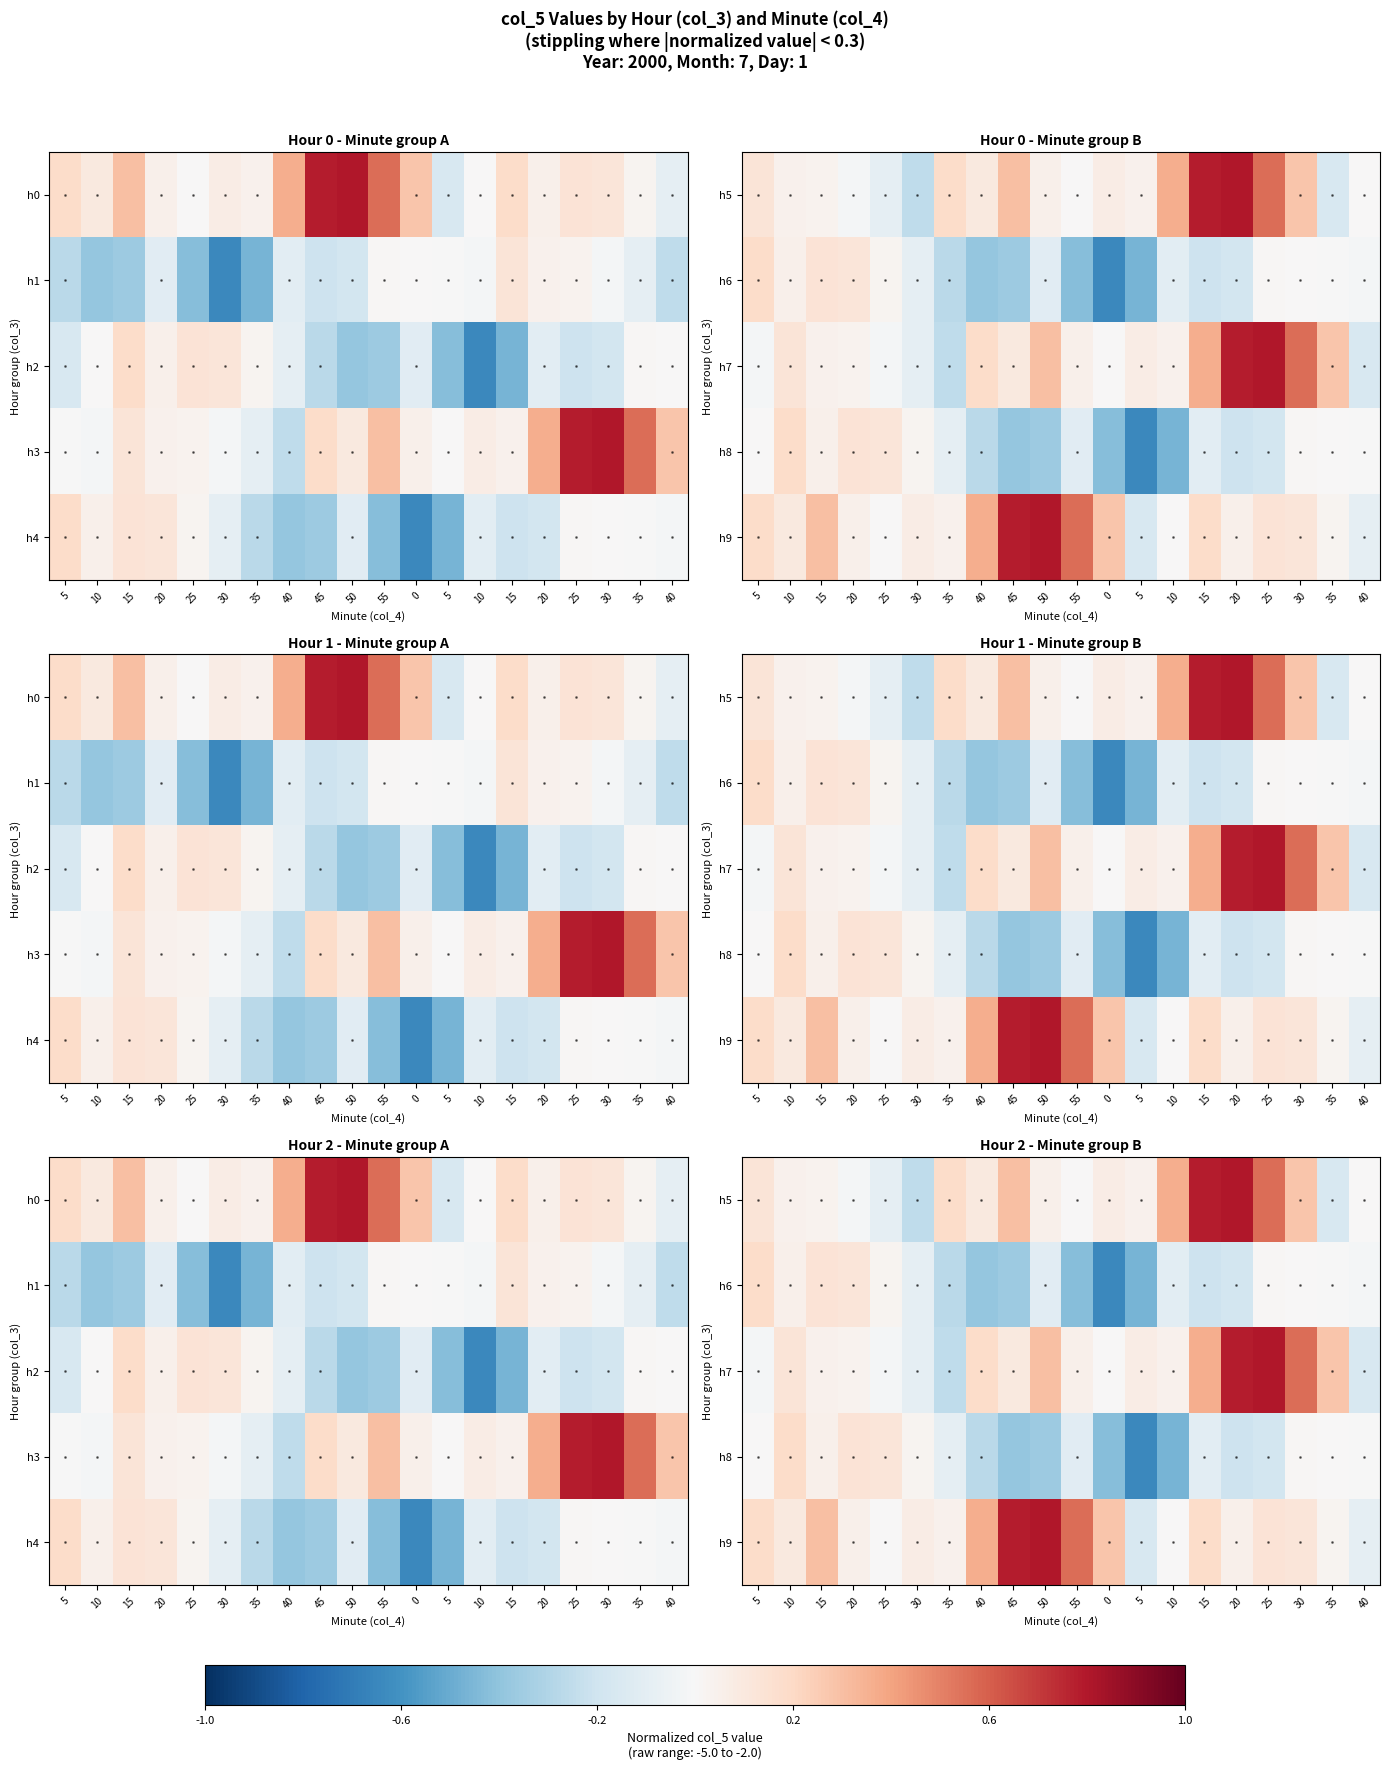

What is the spread (max minus min) of values at 25?

0.2